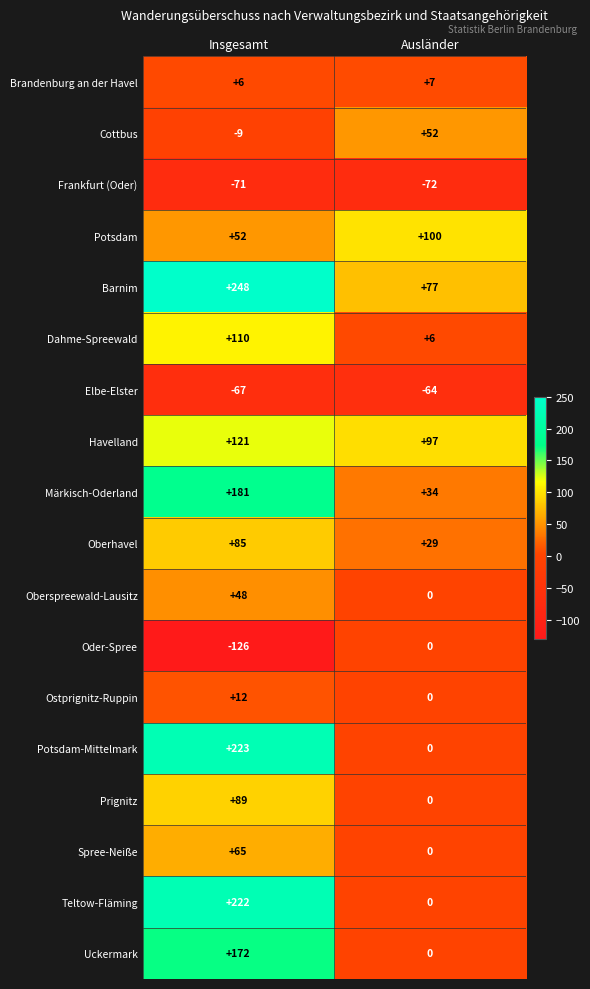

Is the value of Oberhavel at Ausländer greater than the value of Barnim at Ausländer?

No